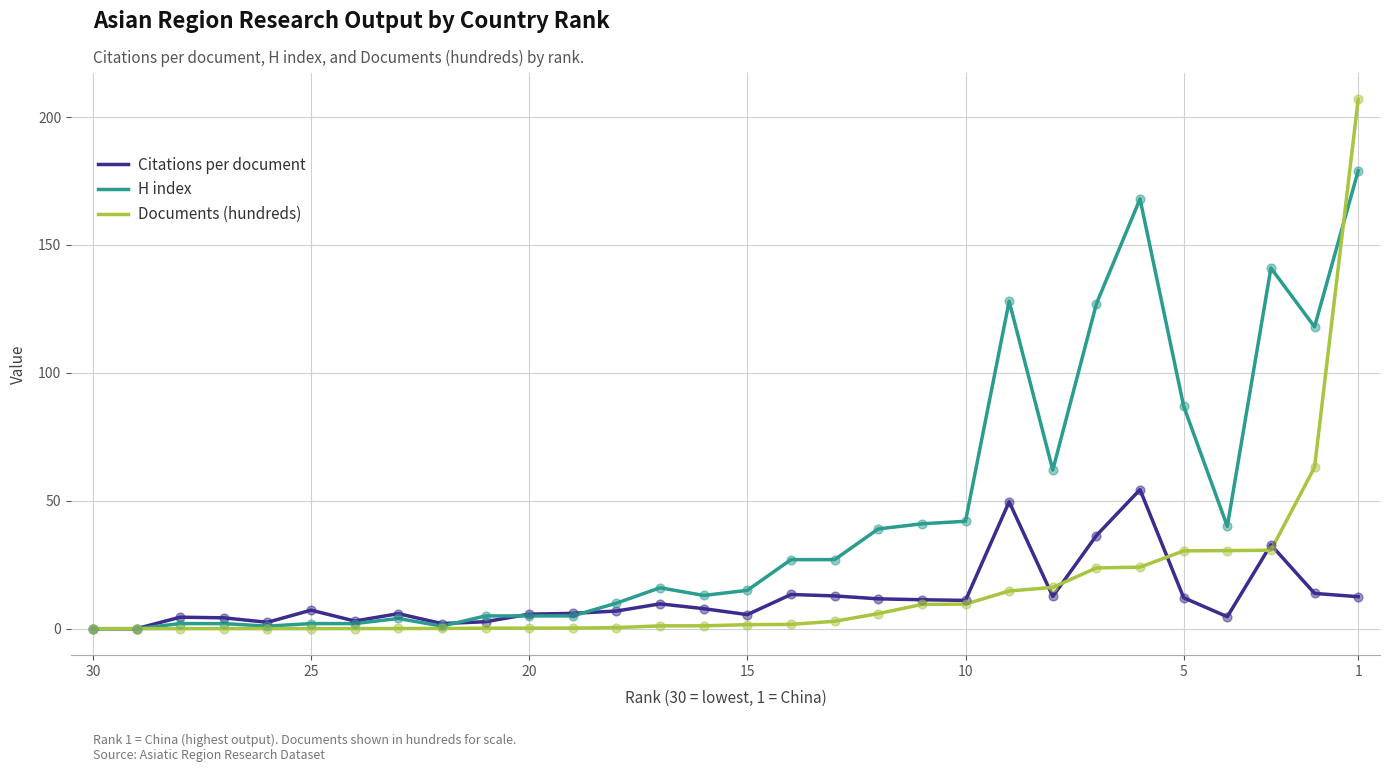

Which series has the widest spread of Y values?

Documents (hundreds)